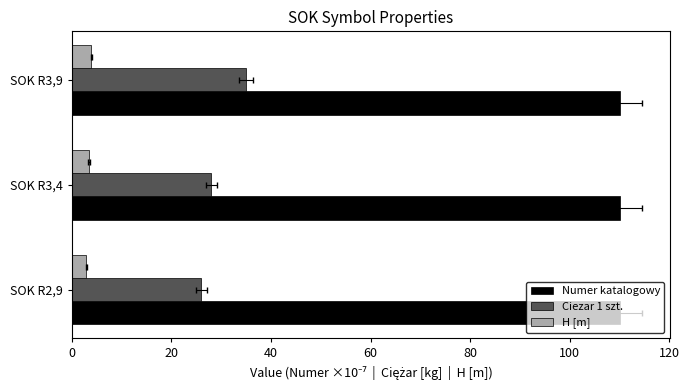

What is the minimum value shown in the chart?

2.9